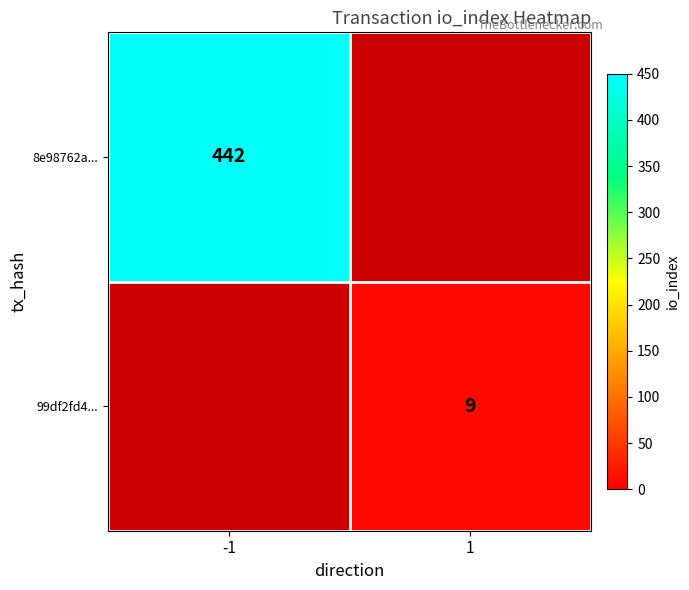

Count the number of categories in the chart.

2